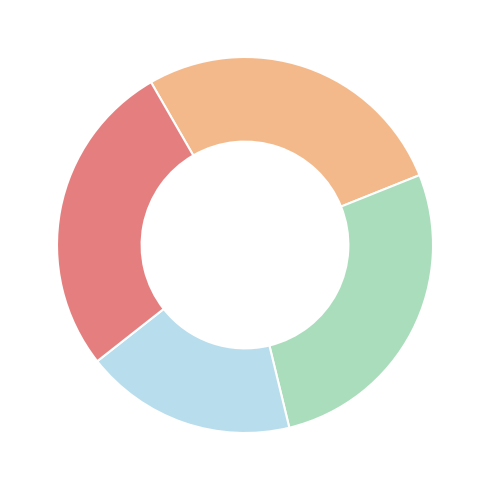

Is there a majority slice in this chart?

No